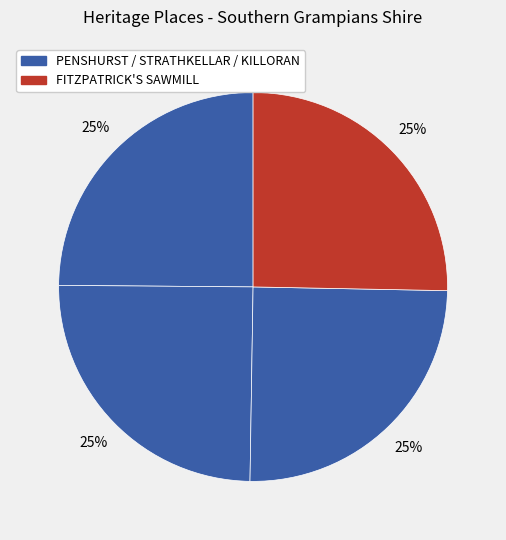

How many segments does this pie chart have?

4